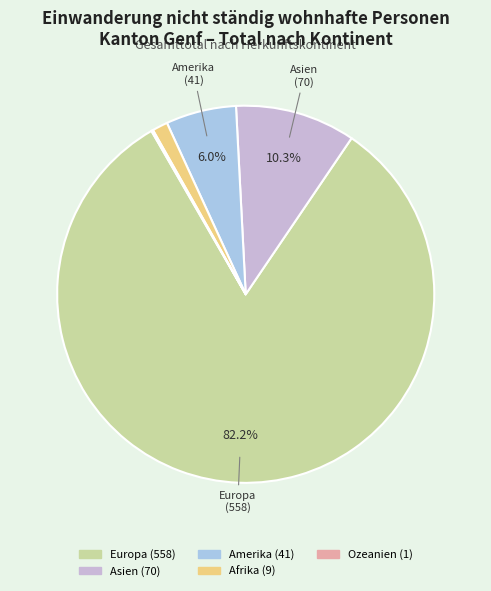

To the nearest percent, what is the difference between the largest and smallest slice percentages?

82%